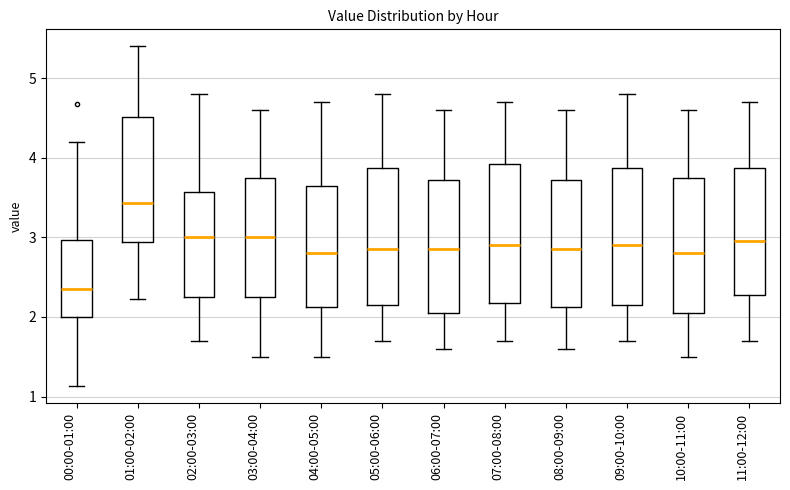

Where is the lower edge of the box for 09:00-10:00 on the y-axis? The values are not printed on the chart, so give them approximately, as read against the axis.

2.2